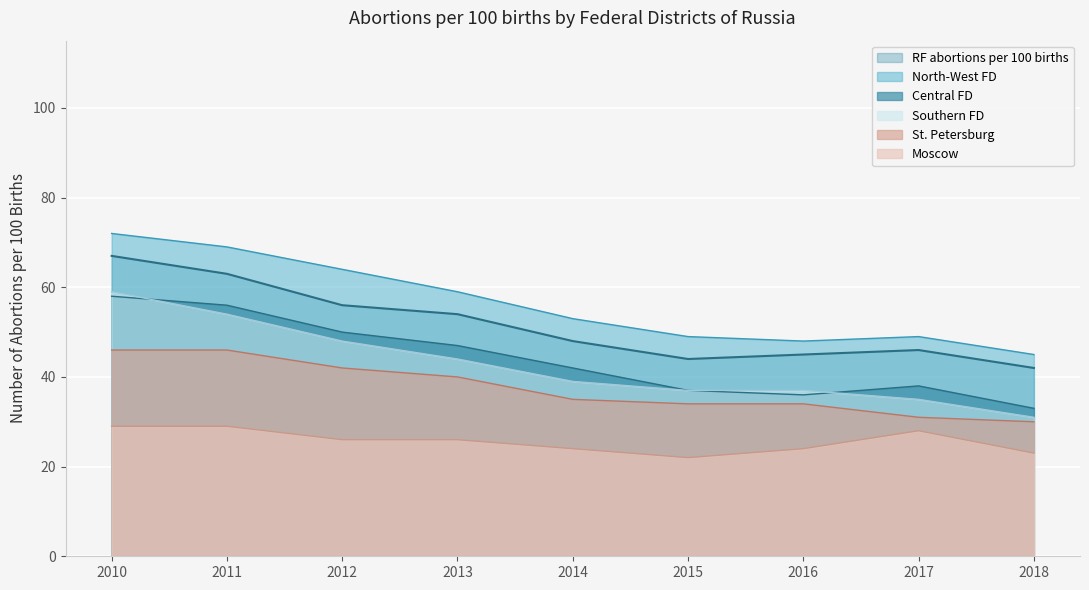

Which series has the largest range (max minus min)?

Southern FD